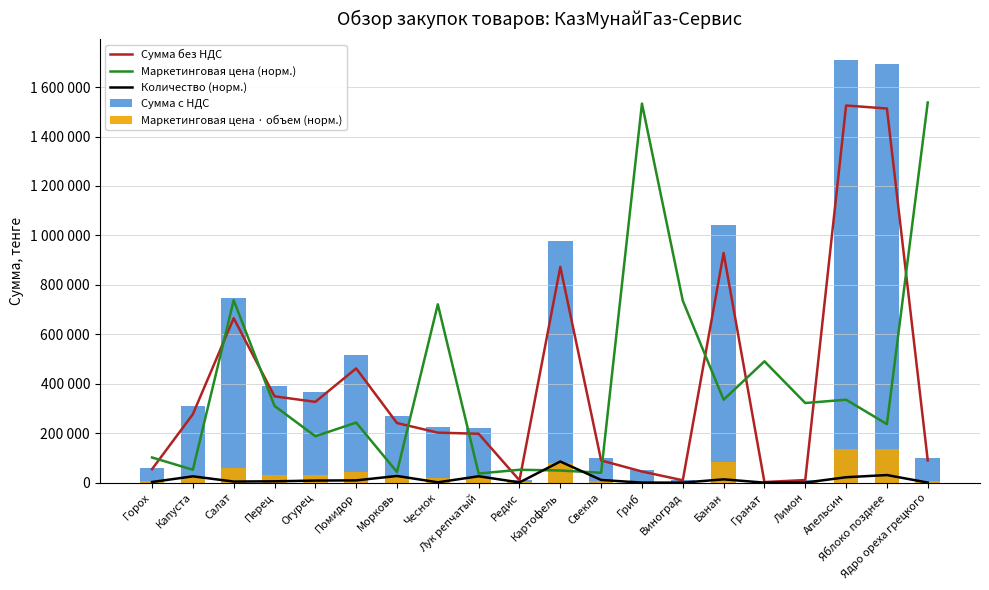

True or false: Сумма без НДС has a value of 928806.0 at Банан.

True